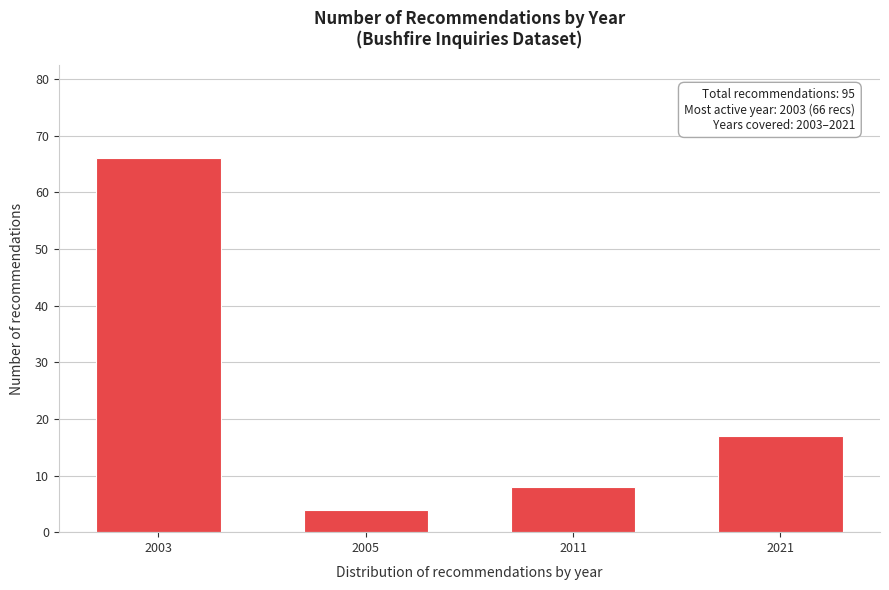

Reading left to right, list all the values displayed in this chart.

66	4	8	17